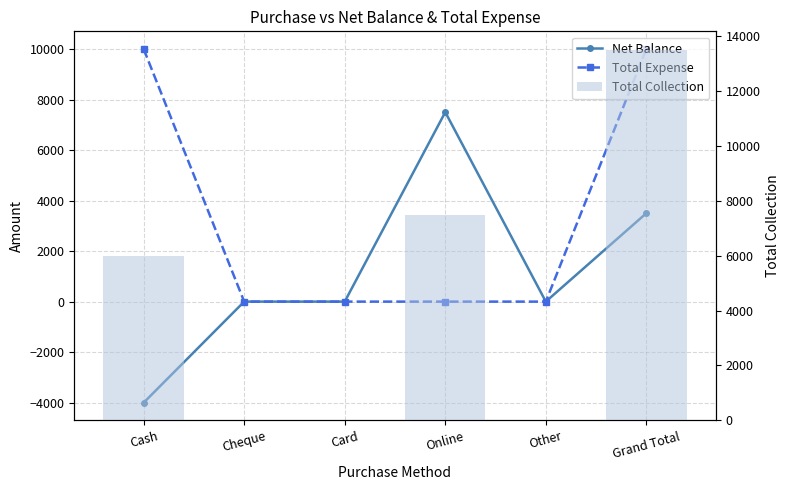

Reading left to right, transcribe all the data shown in this chart.

Net Balance: Cash=-4000	Cheque=0	Card=0	Online=7500	Other=0	Grand Total=3500
Total Expense: Cash=10000	Cheque=0	Card=0	Online=0	Other=0	Grand Total=10000
Total Collection: Cash=6000	Cheque=0	Card=0	Online=7500	Other=0	Grand Total=13500